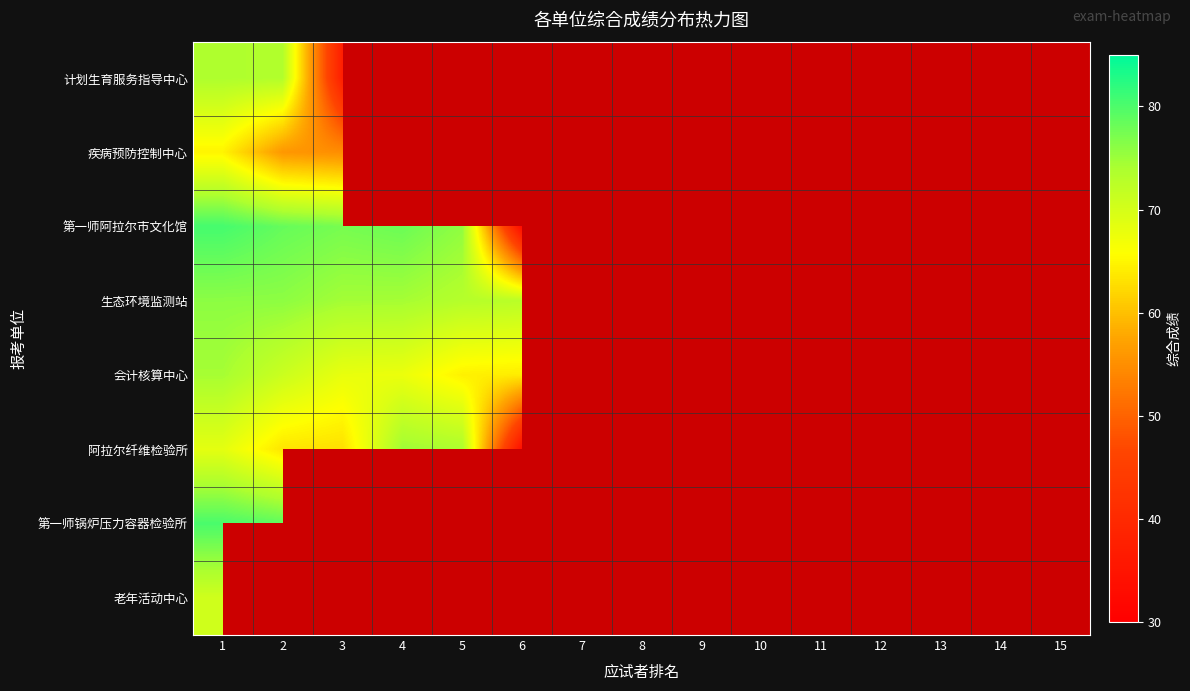

Is the value of 疾病预防控制中心 at 5 greater than the value of 阿拉尔纤维检验所 at 1?

No